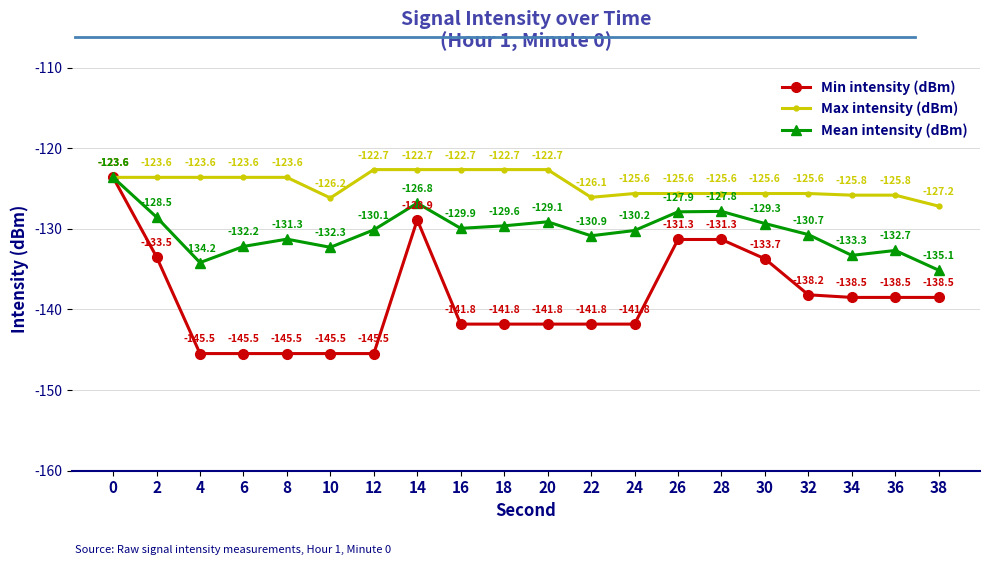

List the series in order of their overall mean, highest first.

Max intensity (dBm), Mean intensity (dBm), Min intensity (dBm)